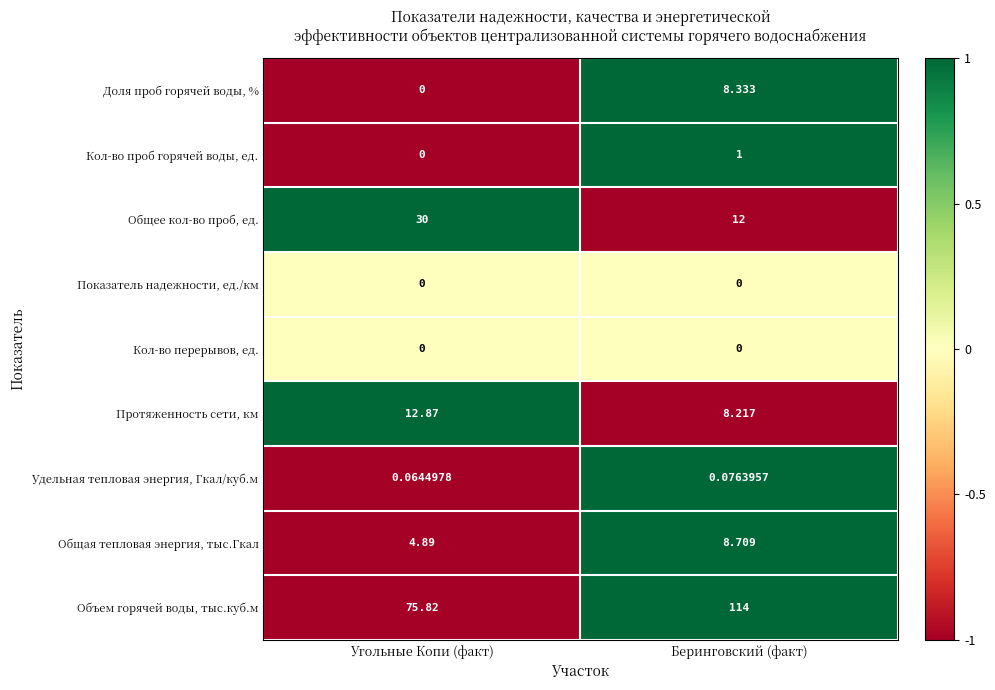

At how many categories does at least one series exceed 0?

2